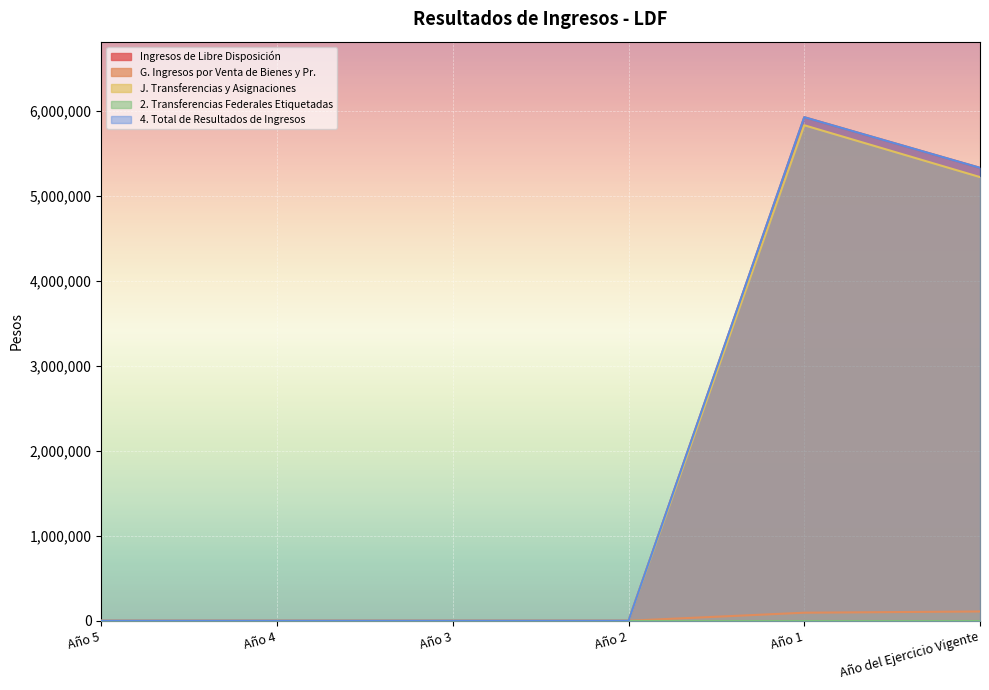

Which label corresponds to the smallest value in the chart?

Año 5